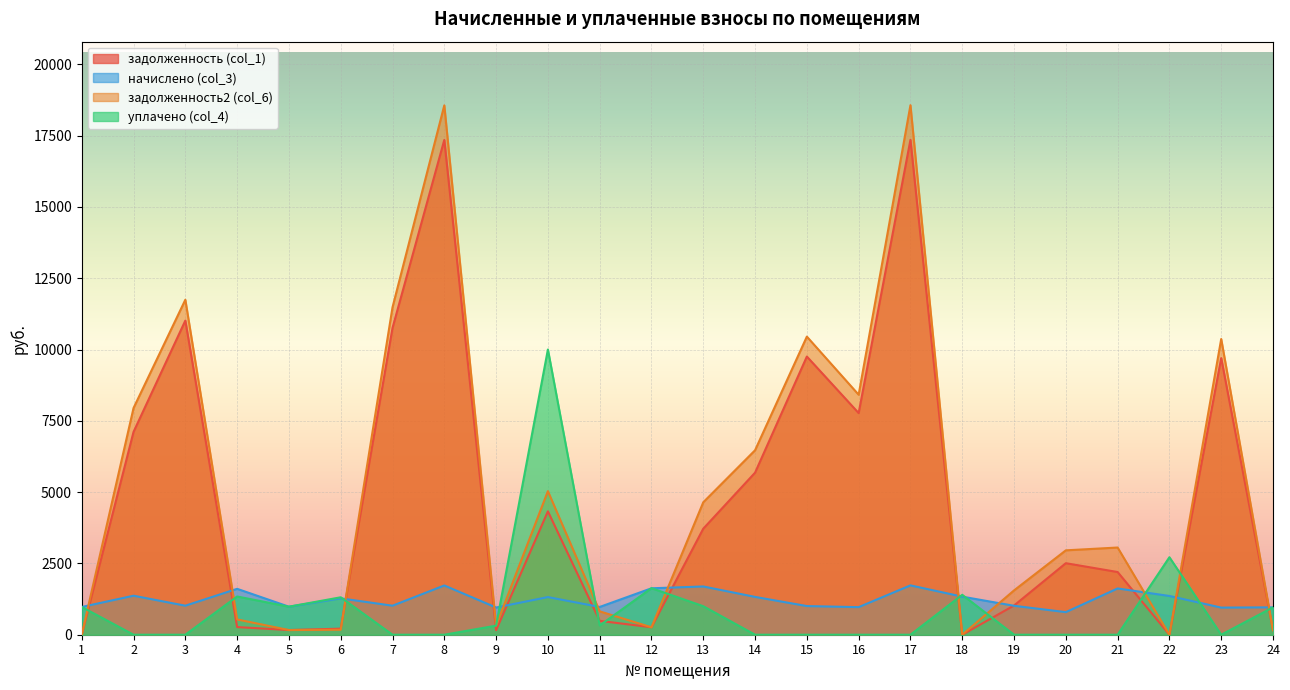

Between 6 and 8, which series saw the biggest shift?

задолженность2 (col_6)